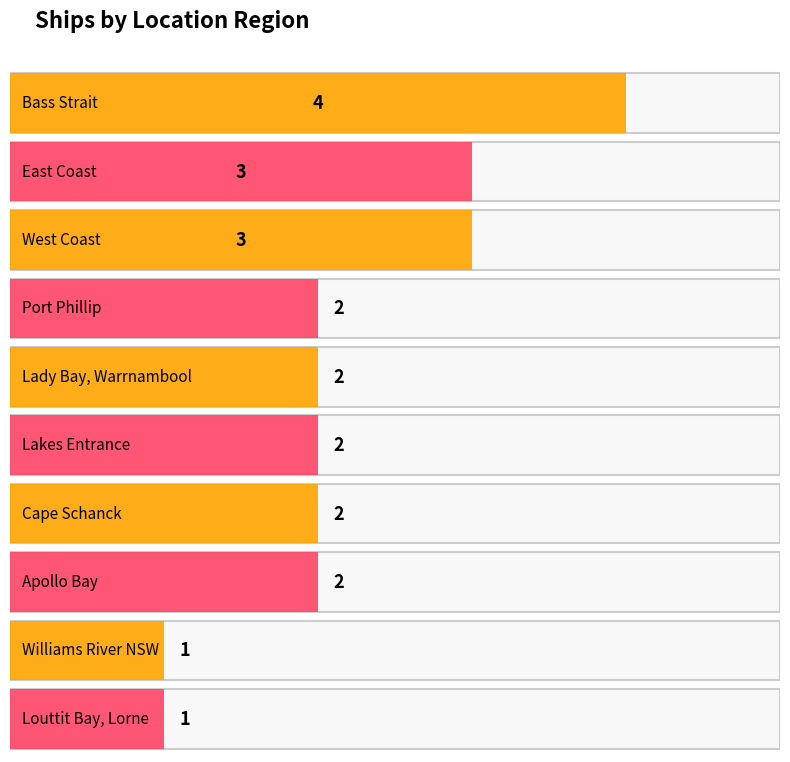

The value at East Coast is 5. True or false?

False